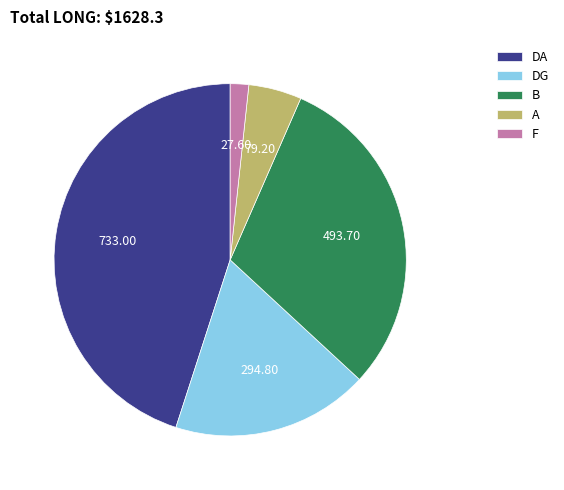

Do B and DG together represent more than half of the pie?

No